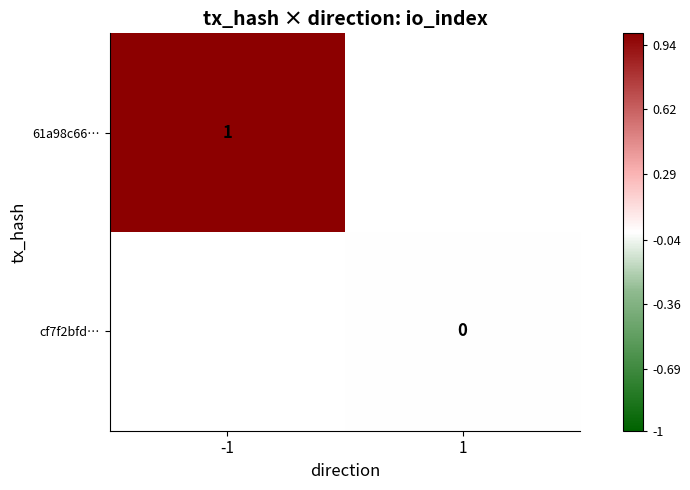

True or false: 61a98c66… has a value of 2 at -1.

False